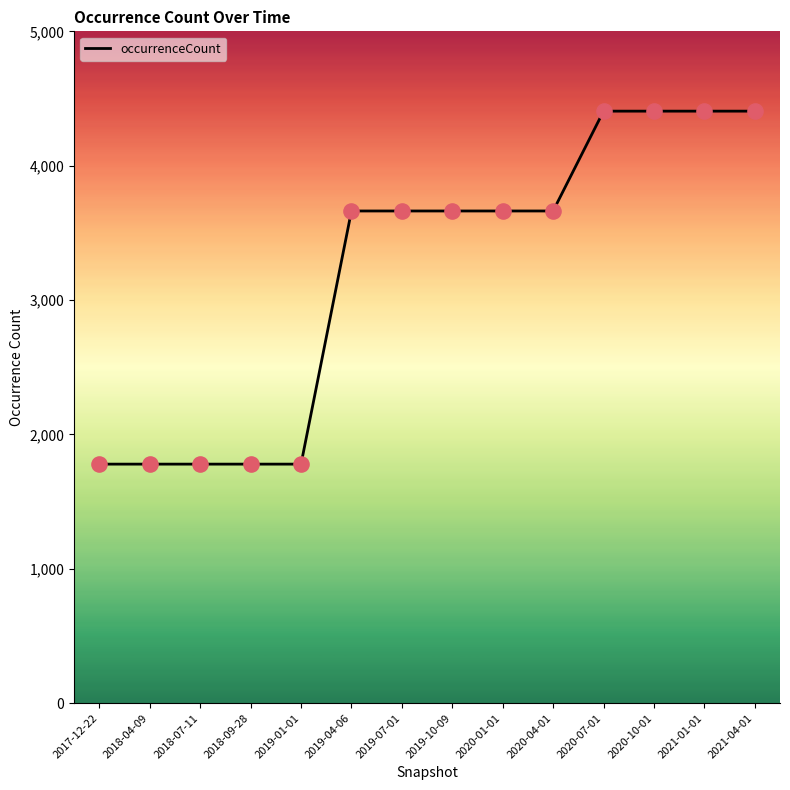

What is the ratio of the value at 2018-04-09 to the value at 2019-04-06?

0.5